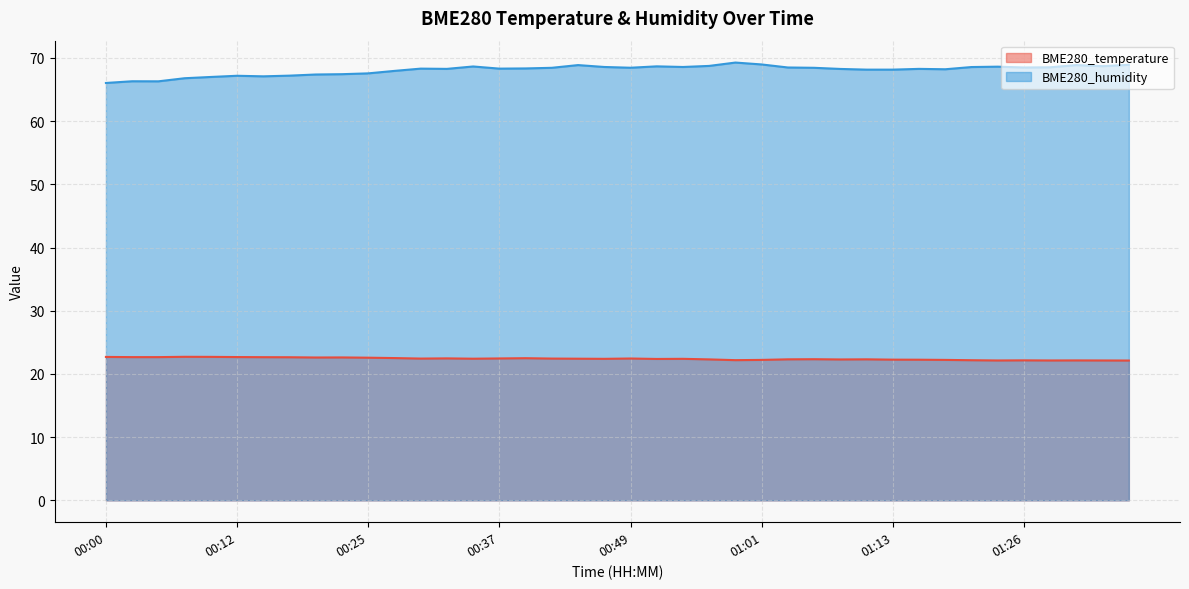

Rank the series at 01:04 from highest to lowest value.

BME280_humidity, BME280_temperature